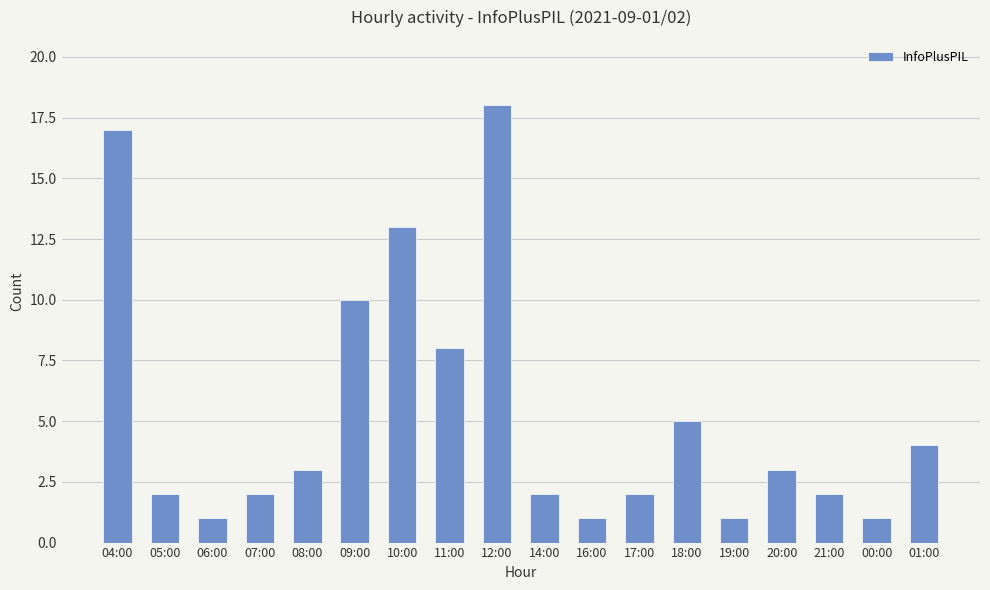

What is the average value?

5